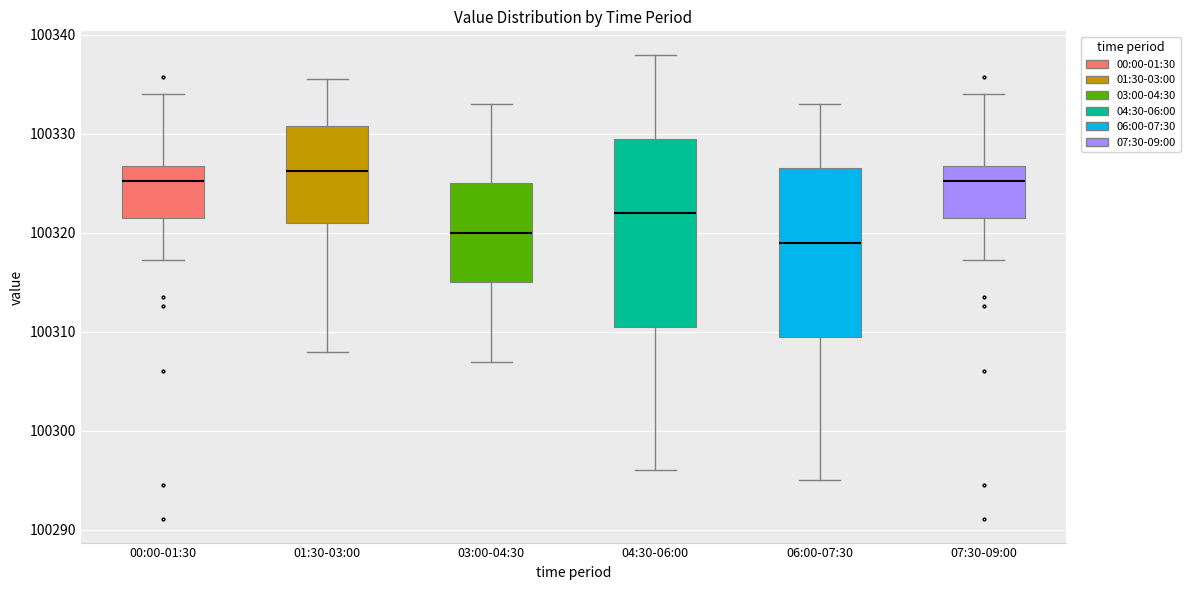

Reading left to right, read every box against the y-axis: the position of its median line, the range the box covers, and the ends of its whiskers. The values are not printed on the chart, so give them approximately, as read against the axis.

00:00-01:30: median 100325, box 100322 to 100327, whiskers 100317 to 100334
01:30-03:00: median 100326, box 100321 to 100331, whiskers 100308 to 100336
03:00-04:30: median 100320, box 100315 to 100325, whiskers 100307 to 100333
04:30-06:00: median 100322, box 100311 to 100330, whiskers 100296 to 100338
06:00-07:30: median 100319, box 100310 to 100327, whiskers 100295 to 100333
07:30-09:00: median 100325, box 100322 to 100327, whiskers 100317 to 100334